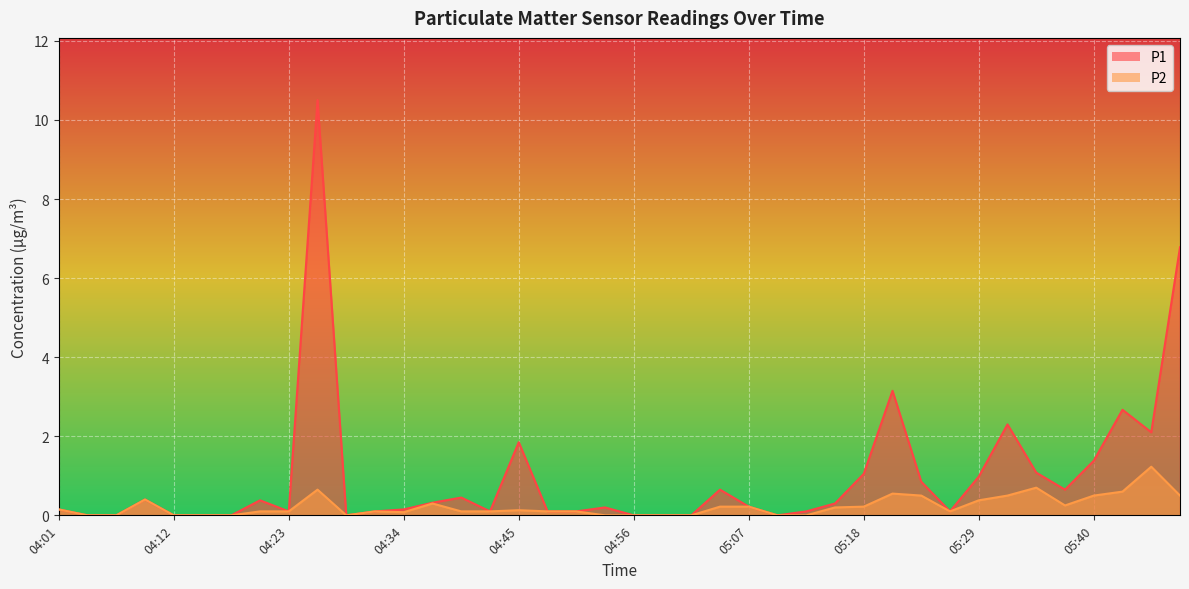

The value of P1 at 04:40 is 0.5. True or false?

True